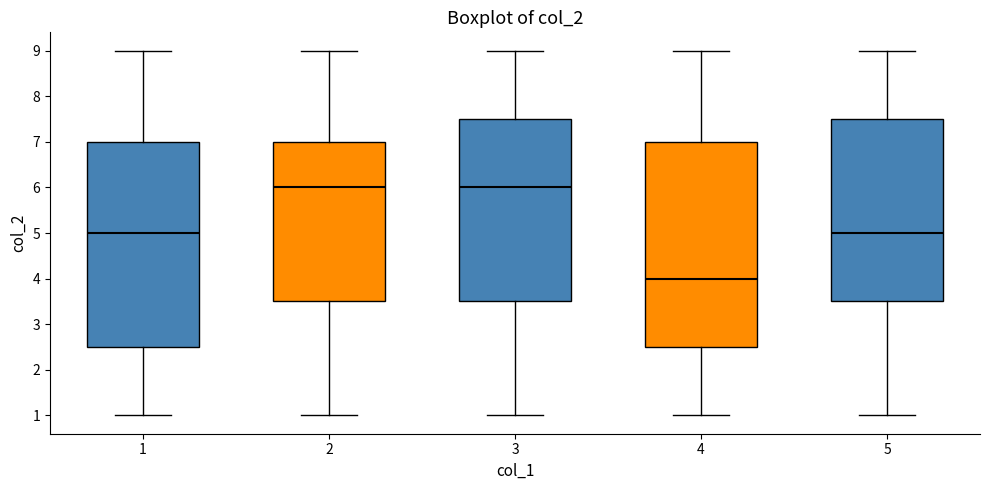

Where is the lower edge of the box at x = 3 on the y-axis? The values are not printed on the chart, so give them approximately, as read against the axis.

3.5